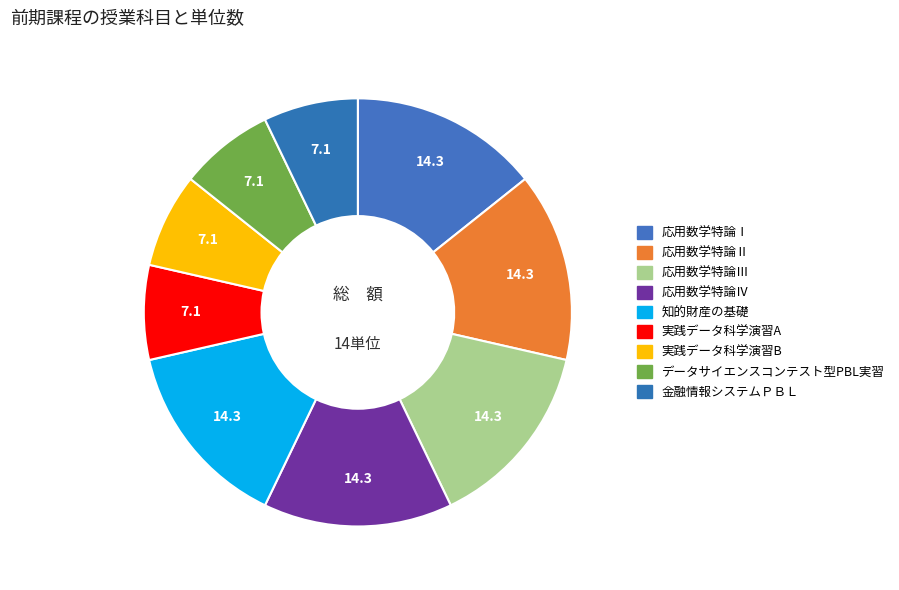

Is it true that 応用数学特論Ⅳ is 14% of the pie?

True